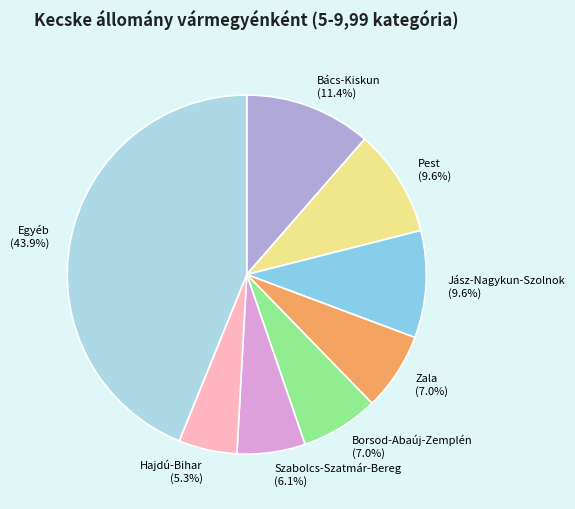

Combined, do Pest (9.6%) and Szabolcs-Szatmár-Bereg (6.1%) account for over 50%?

No